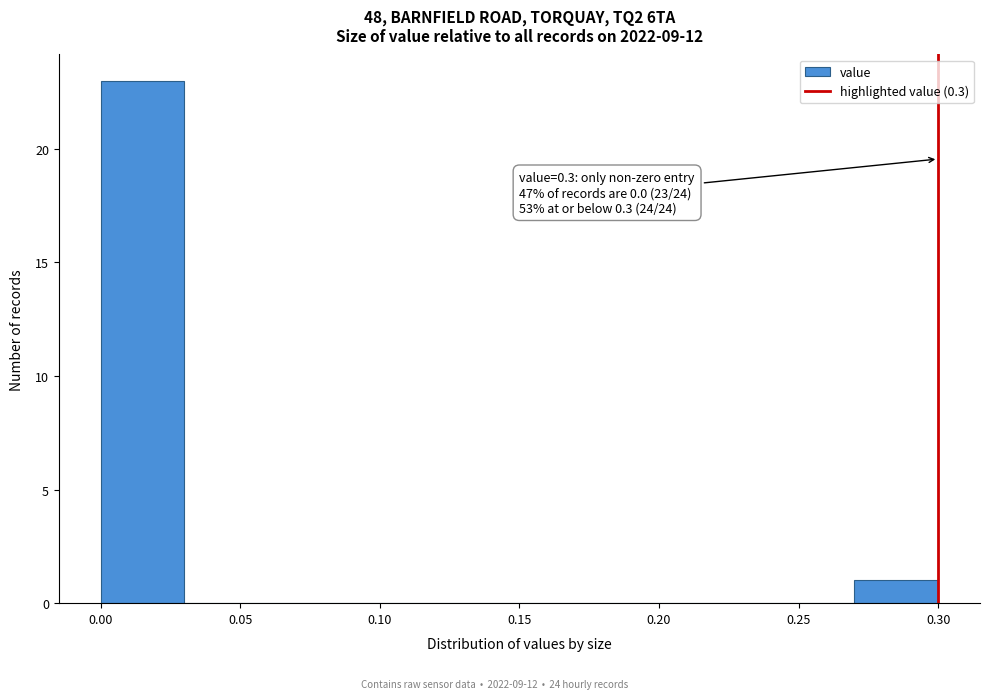

Which range on the x-axis has the tallest bar?

0.00 to 0.03